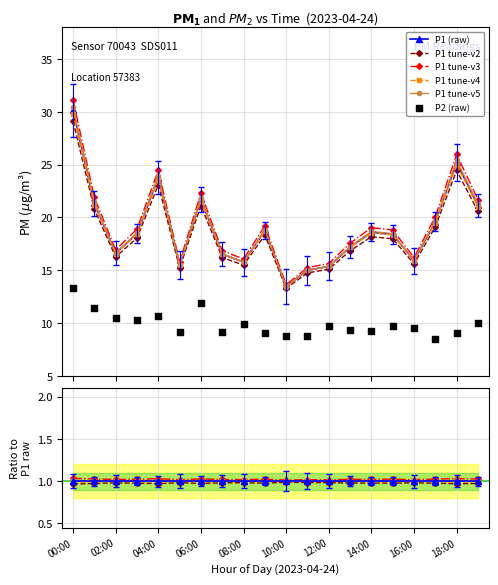

Which series has the largest total across all categories?

P1